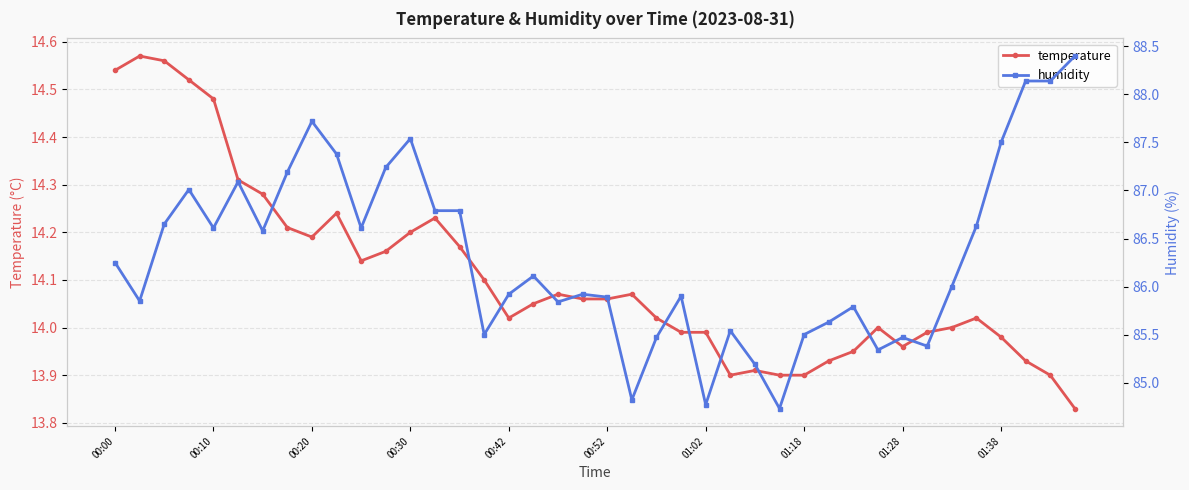

How many lines are shown in the chart?

2